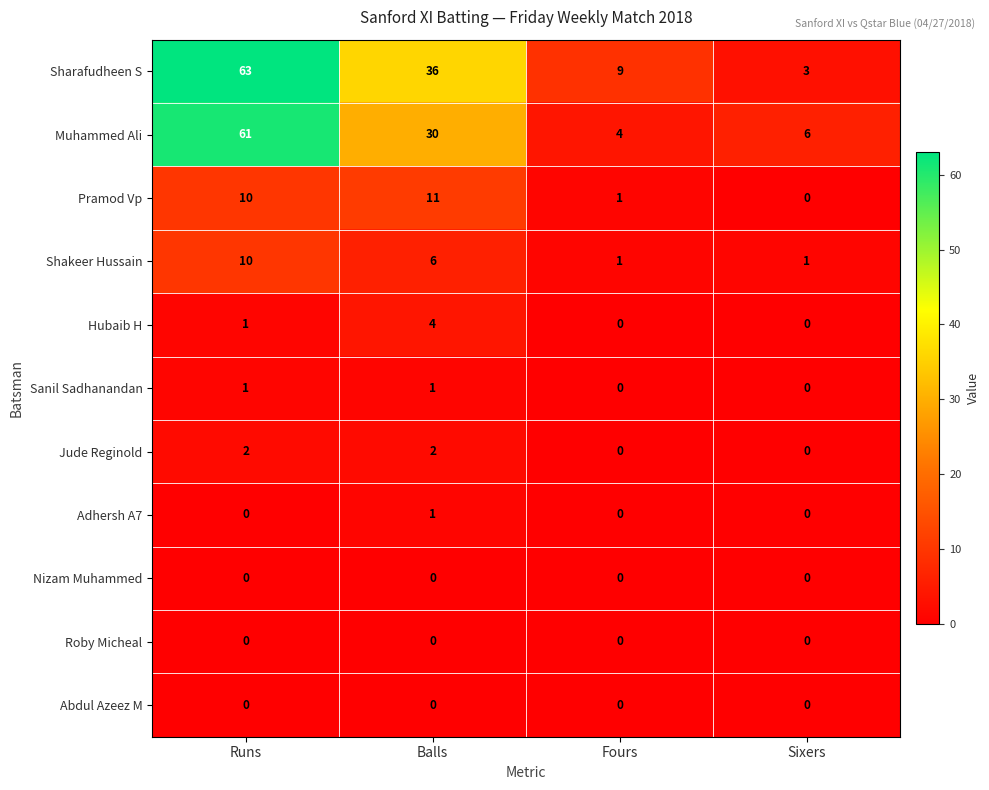

At which label is Hubaib H closest to 2?

Runs